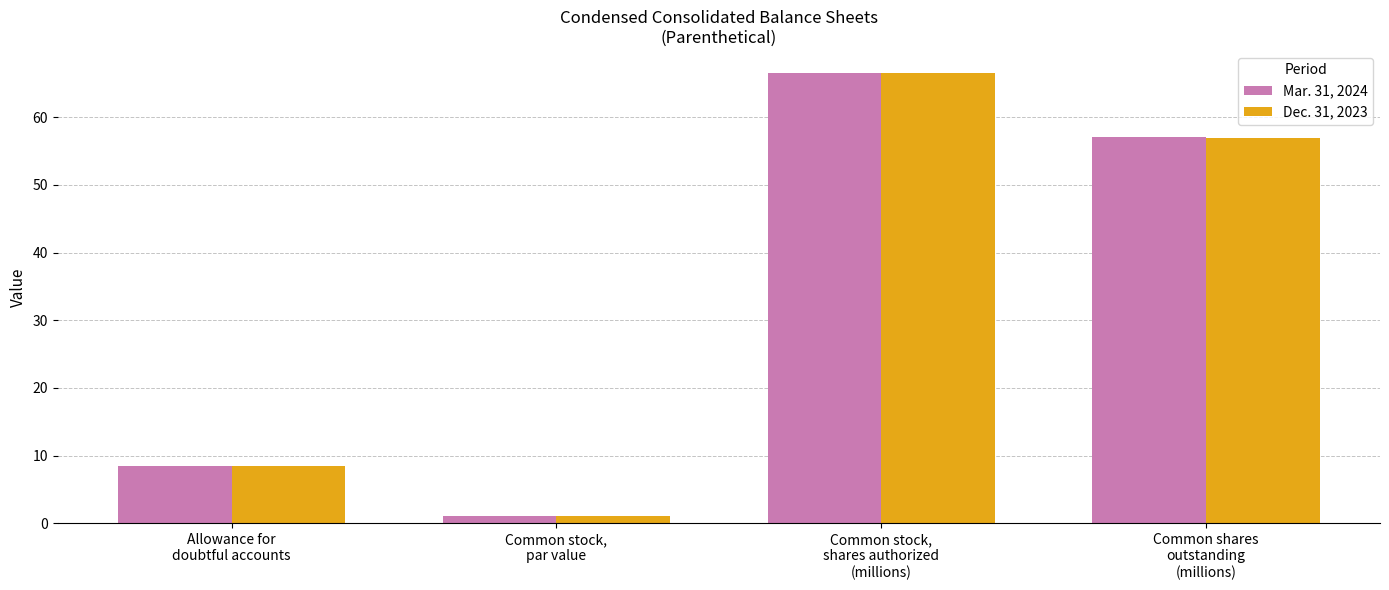

List the series in order of their overall mean, highest first.

Mar. 31, 2024, Dec. 31, 2023